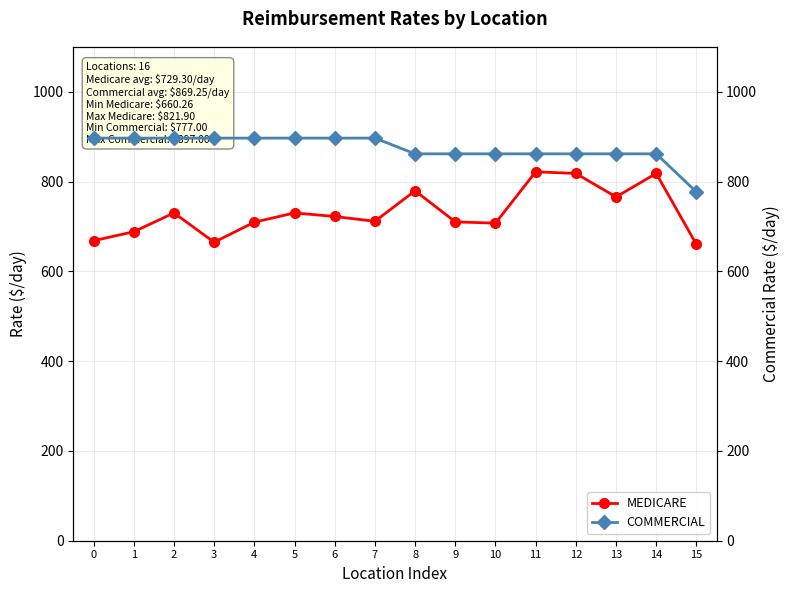

True or false: COMMERCIAL and MEDICARE intersect in this chart.

False